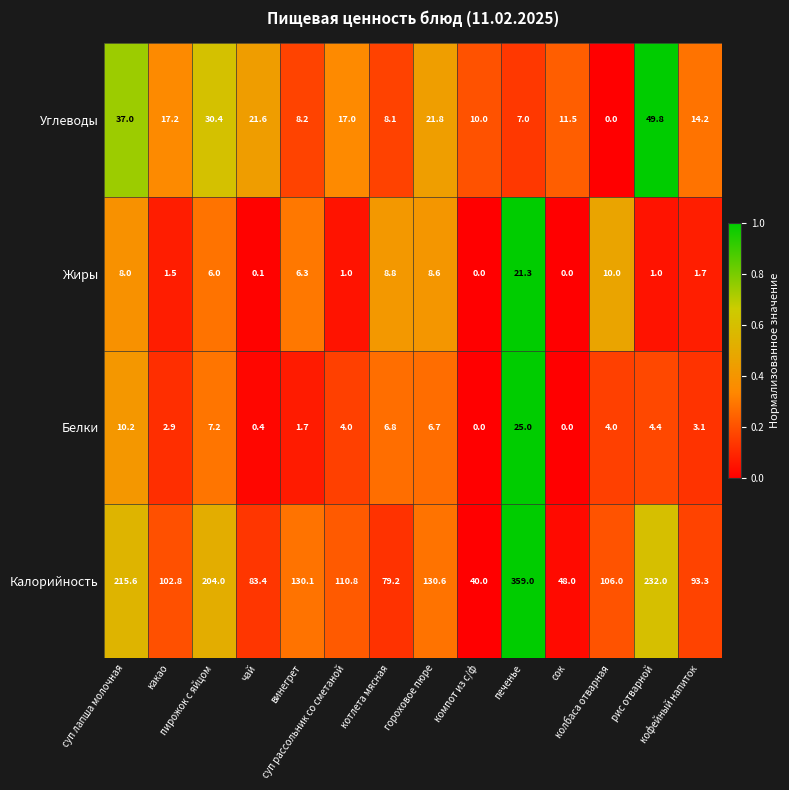

Which series changed the most between чай and сок?

Калорийность